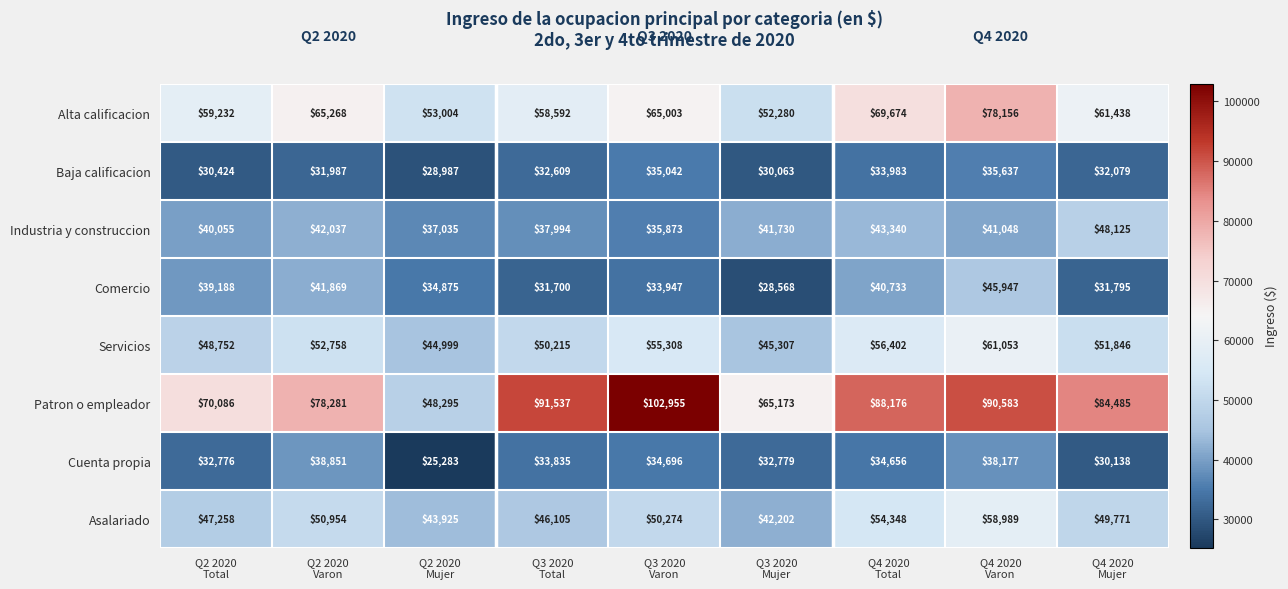

Which series has the widest spread of values?

Patron o empleador